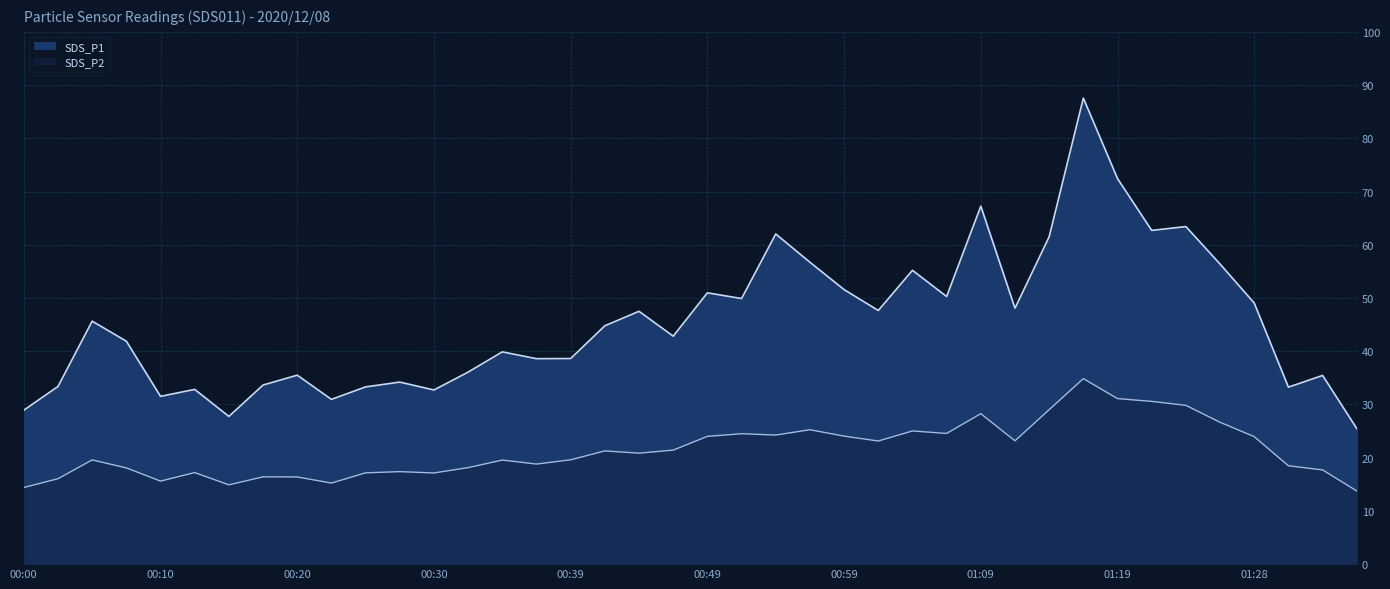

At 00:52, list the series in order from smallest to largest.

SDS_P2, SDS_P1